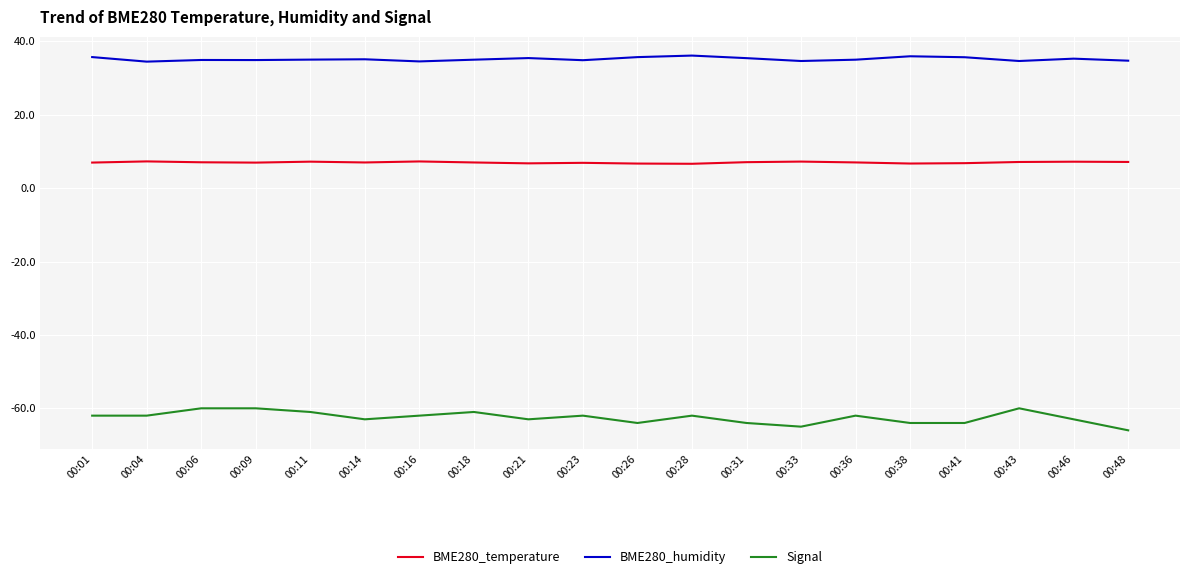

What is the approximate value of Signal at 00:31?

-64.0